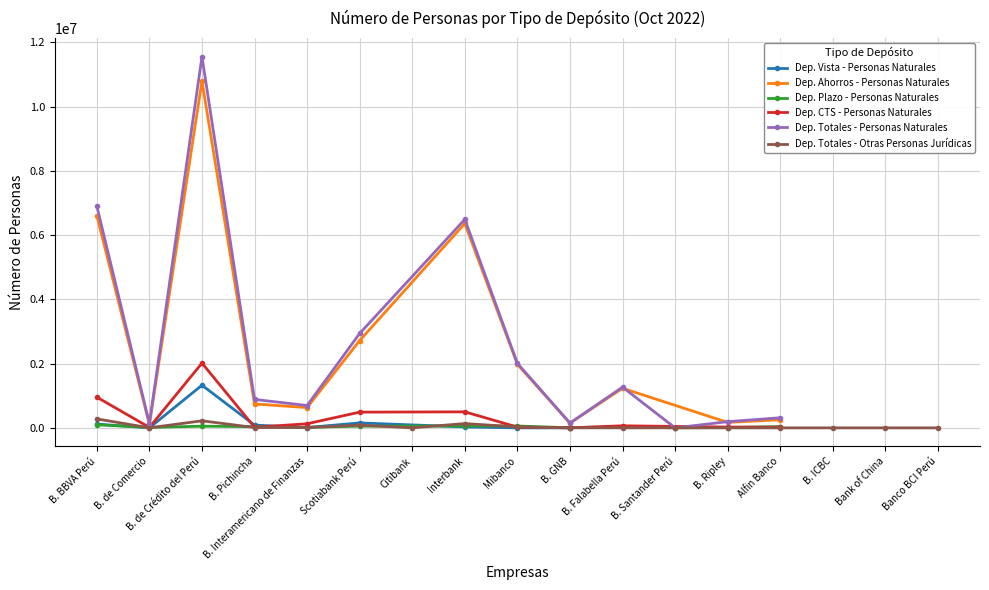

How many data points does each series have?

17